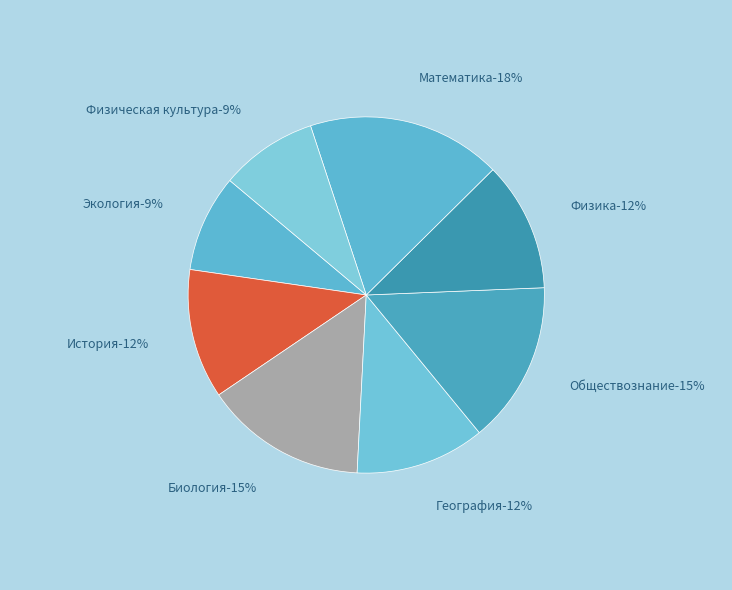

How much of the chart is everything except Физика?

88.2%